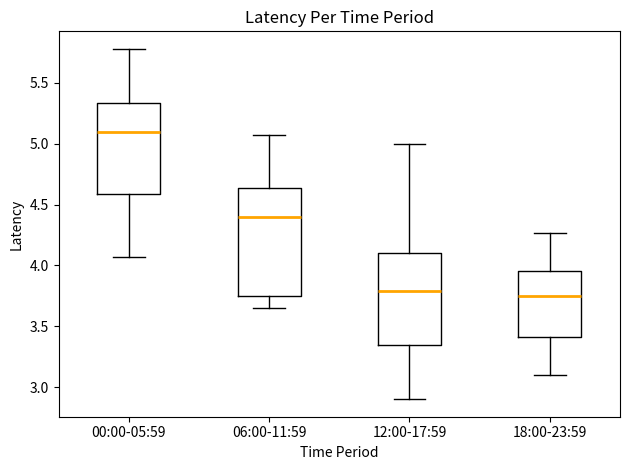

Where is the lower edge of the box for 12:00-17:59 on the y-axis? The values are not printed on the chart, so give them approximately, as read against the axis.

3.35